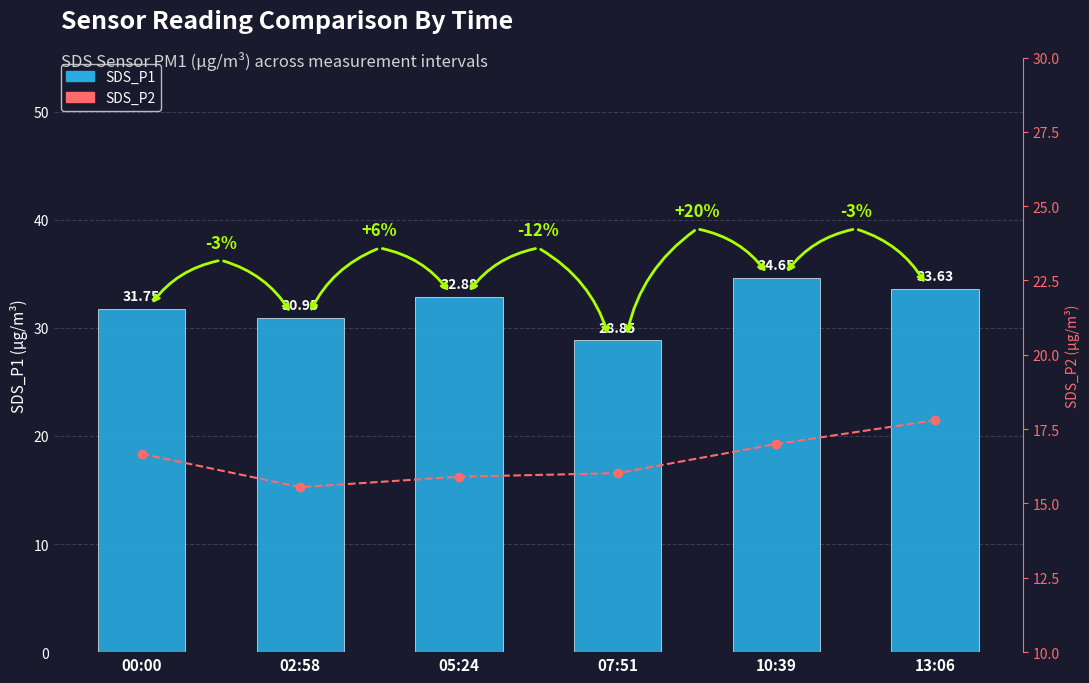

What is the label of the 6th bar from the left?

13:06